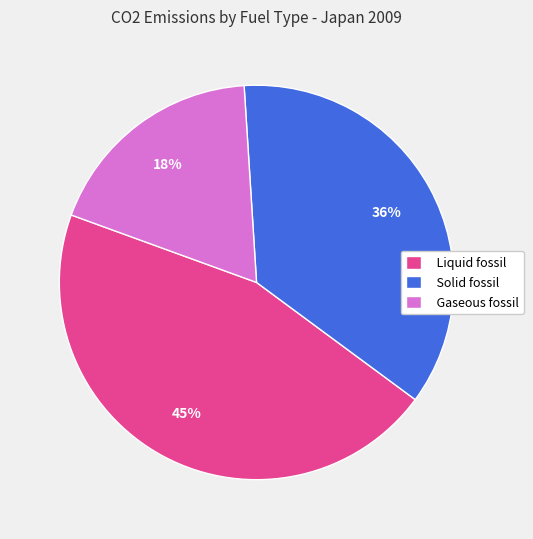

To the nearest percent, what portion does Gaseous fossil represent?

18%